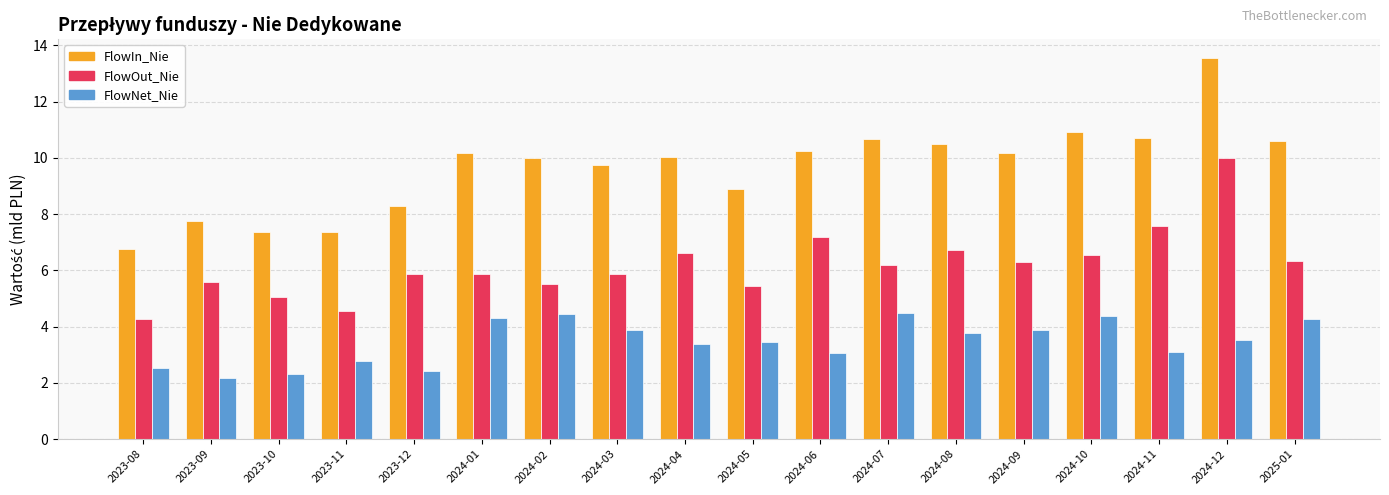

What is the label of the 7th bar from the left?

2024-02